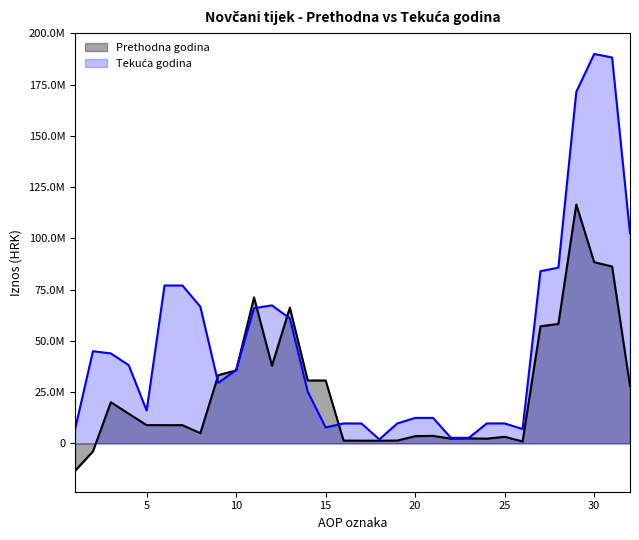

Rank the series by their average value, from lowest to highest.

Prethodna godina, Tekuća godina